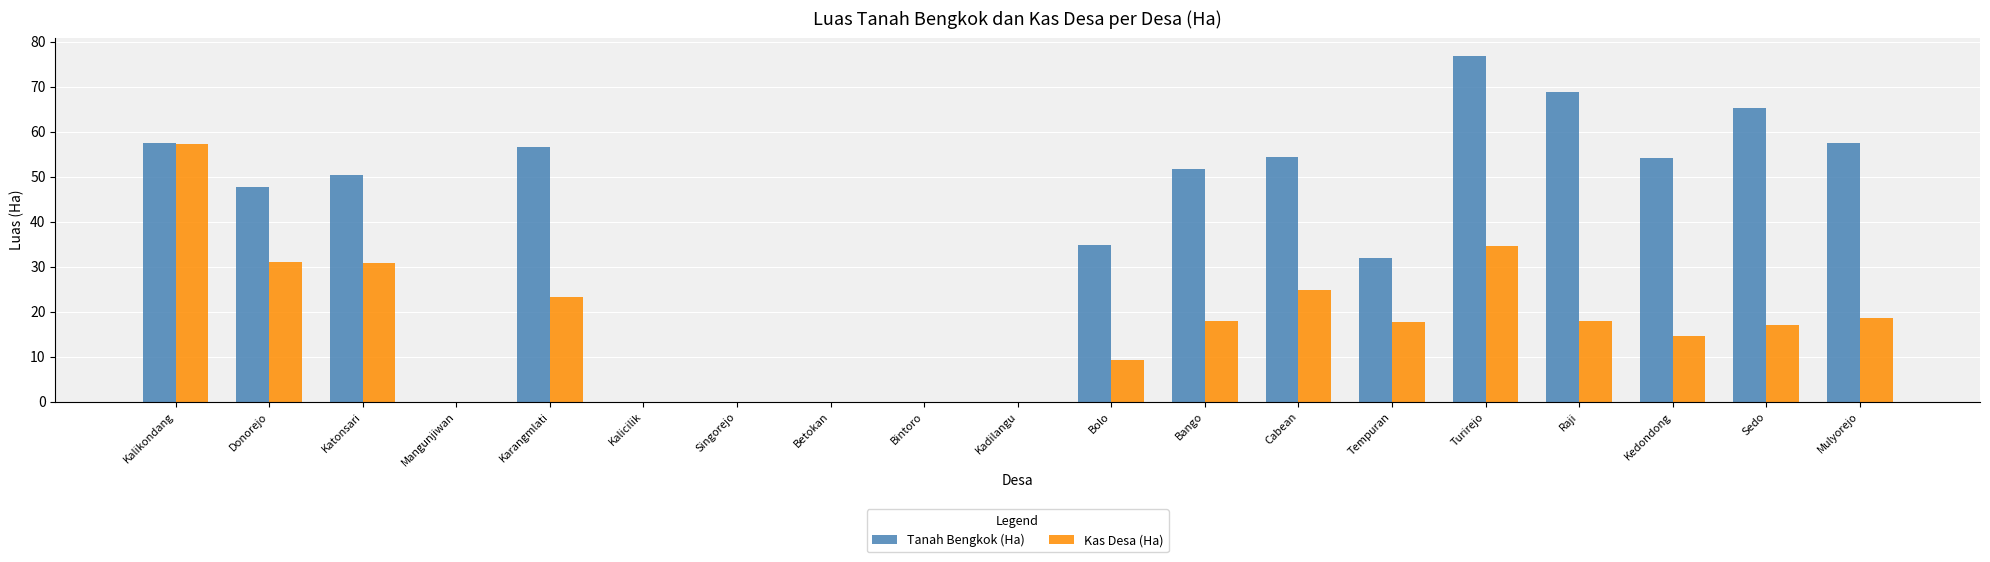

At which label is Tanah Bengkok (Ha) closest to 38?

Bolo